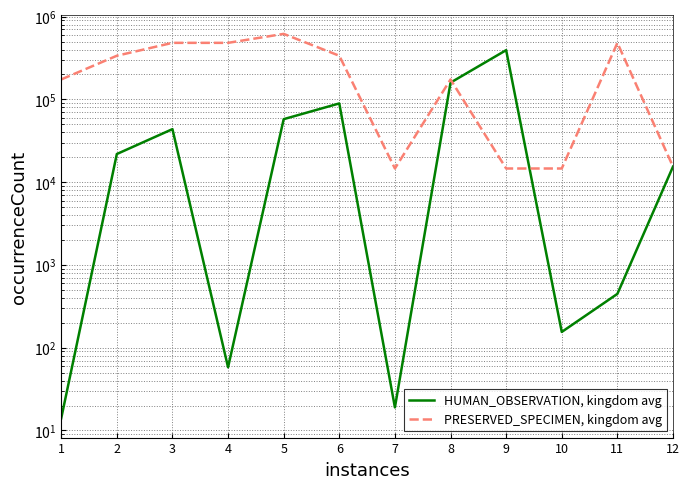

At which label does HUMAN_OBSERVATION, kingdom avg reach its minimum?

1